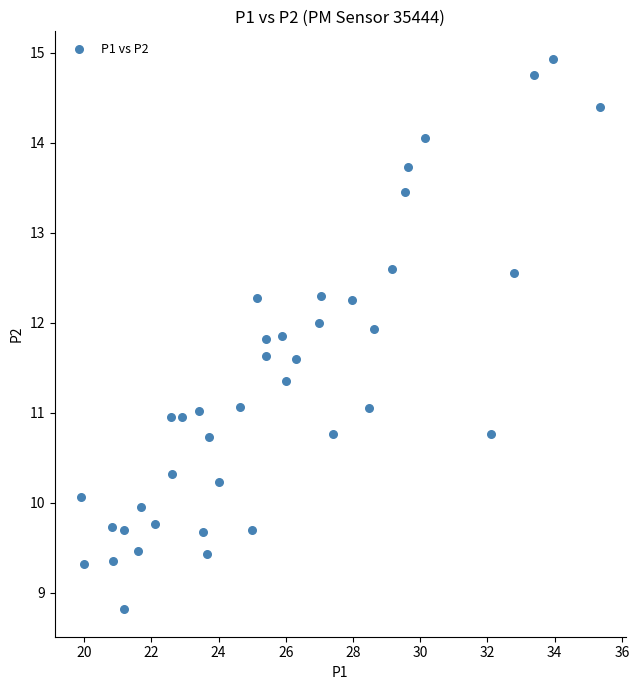

What is the range of X values (max minus min)?

15.5